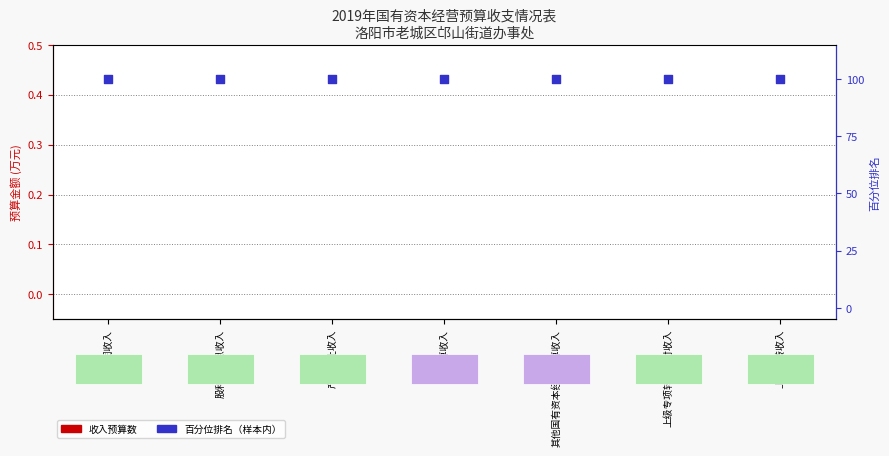

What is the total value across all series at 其他国有资本经营预算收入?

100